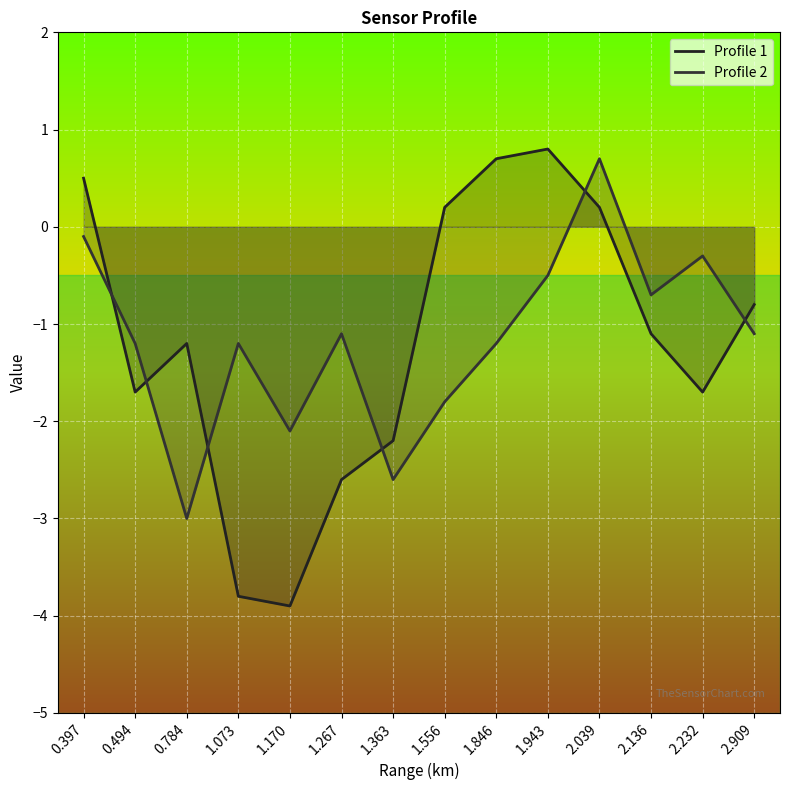

Rank the series at 1.556 from highest to lowest value.

Profile 1, Profile 2